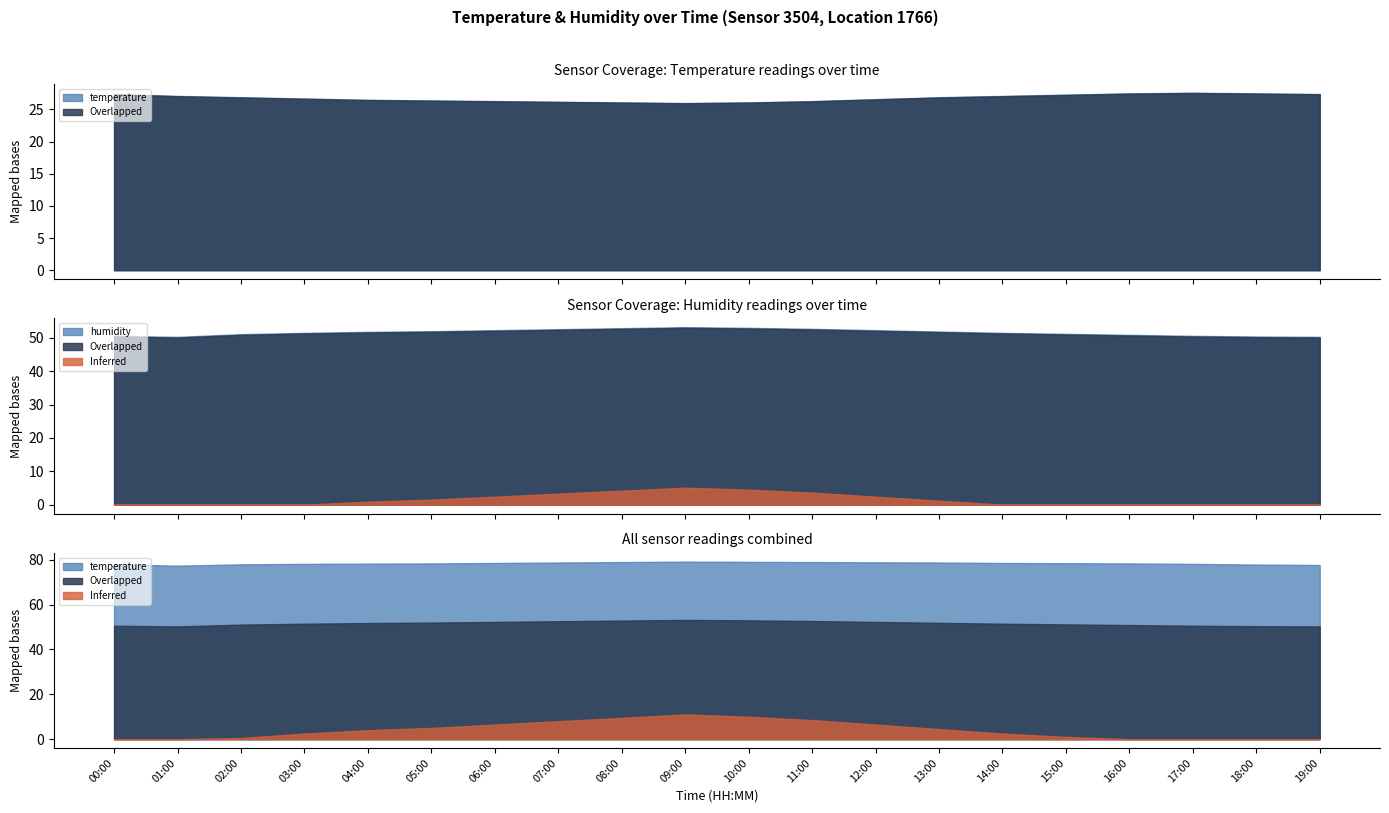

Which series has the widest spread of values?

humidity